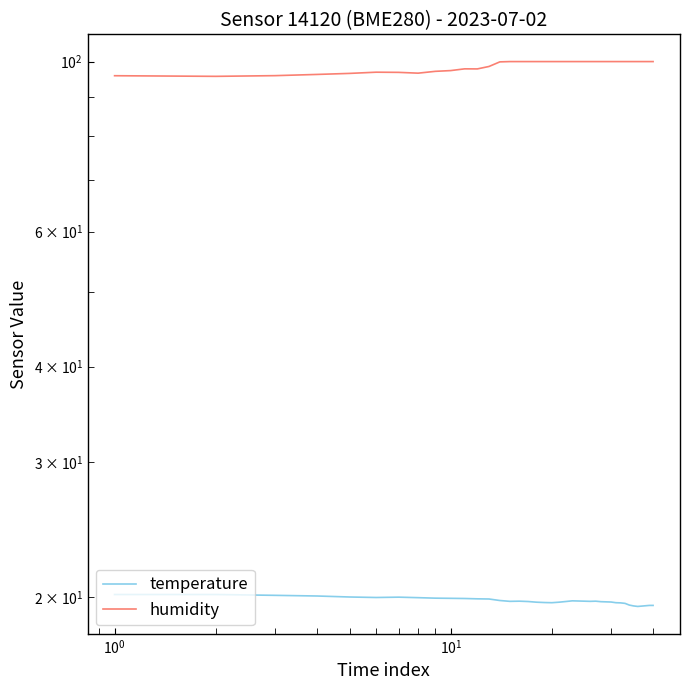

List the series in order of their overall mean, highest first.

humidity, temperature